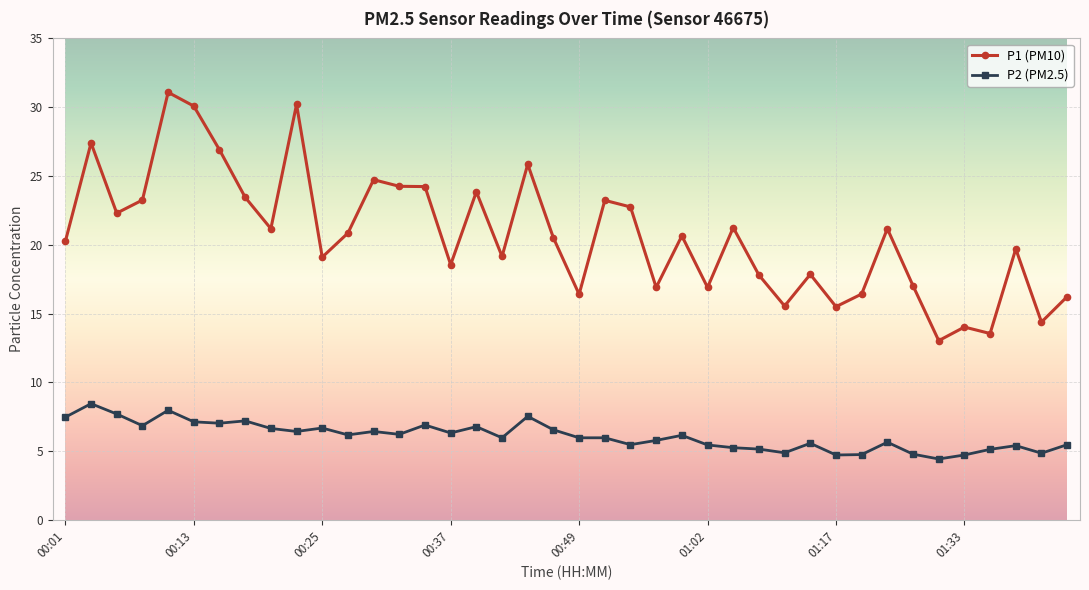

How many lines are shown in the chart?

2